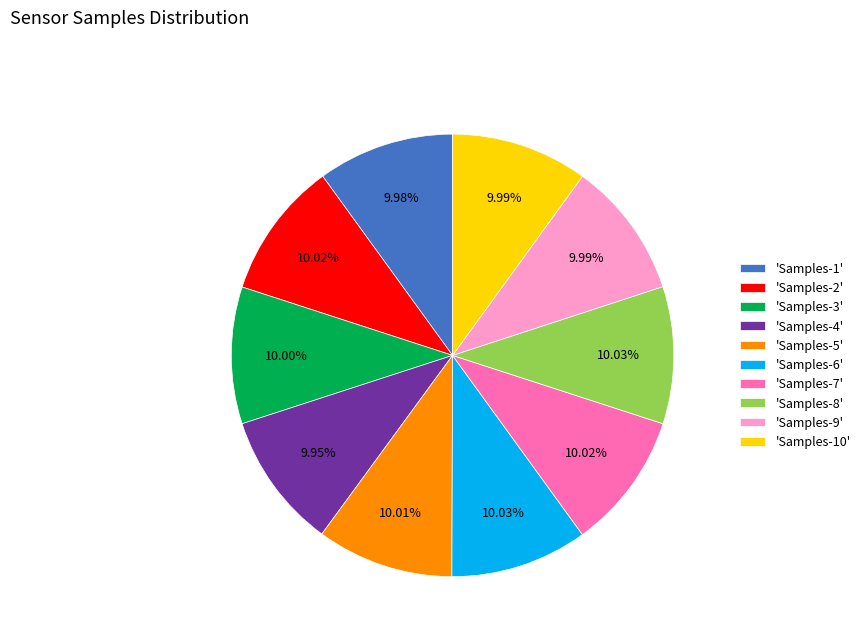

What is the ratio of the value at 'Samples-3' to the value at 'Samples-5'?

1.0